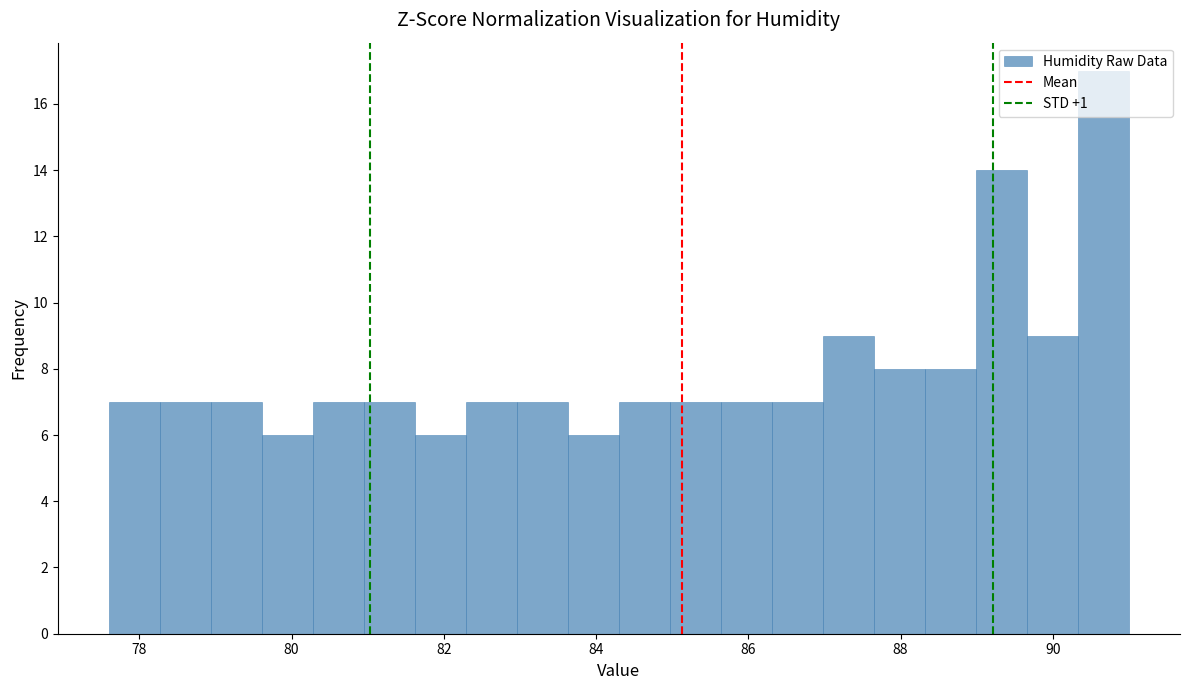

Read against the x-axis, roughly where is the centre of the tallest bar?

90.6